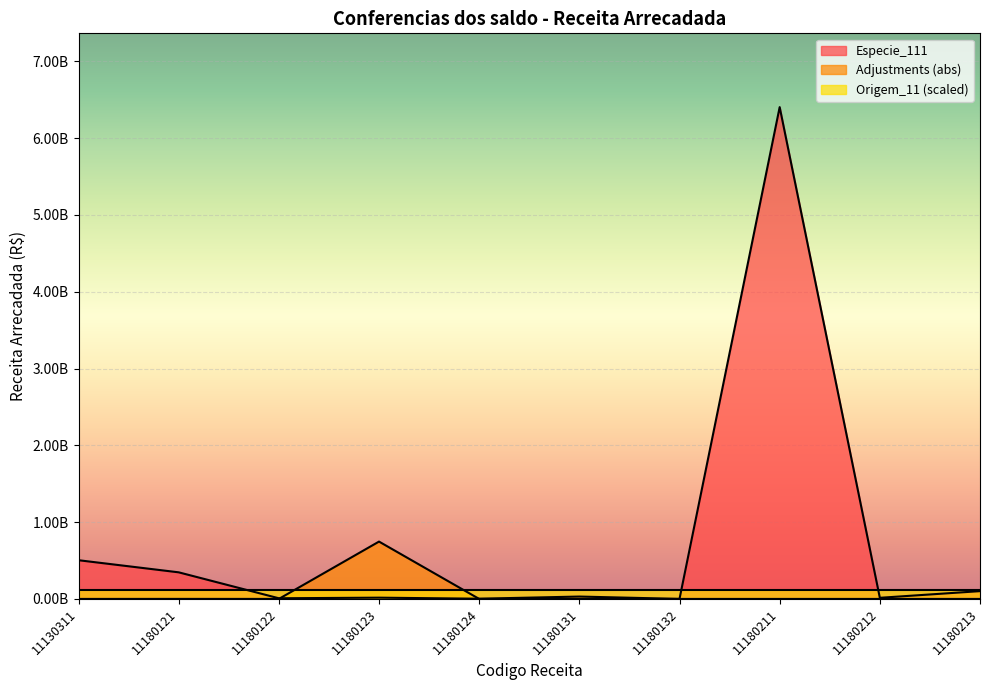

What are all the series names shown in the legend?

Especie_111, Adjustments (abs), Origem_11 (scaled)